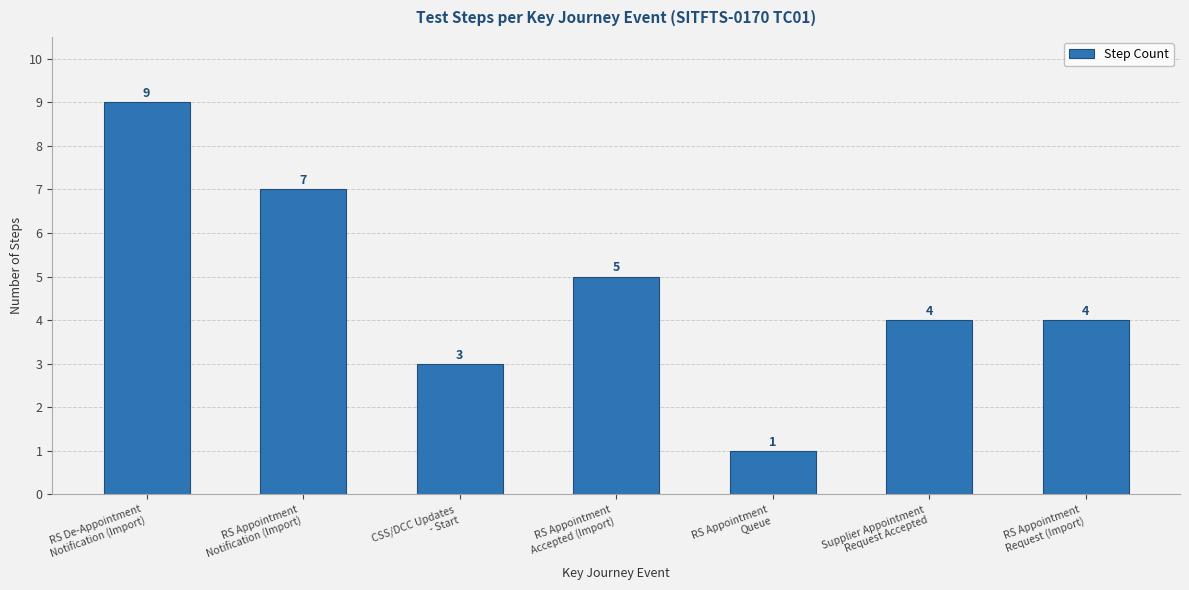

How many bars are there in total?

7